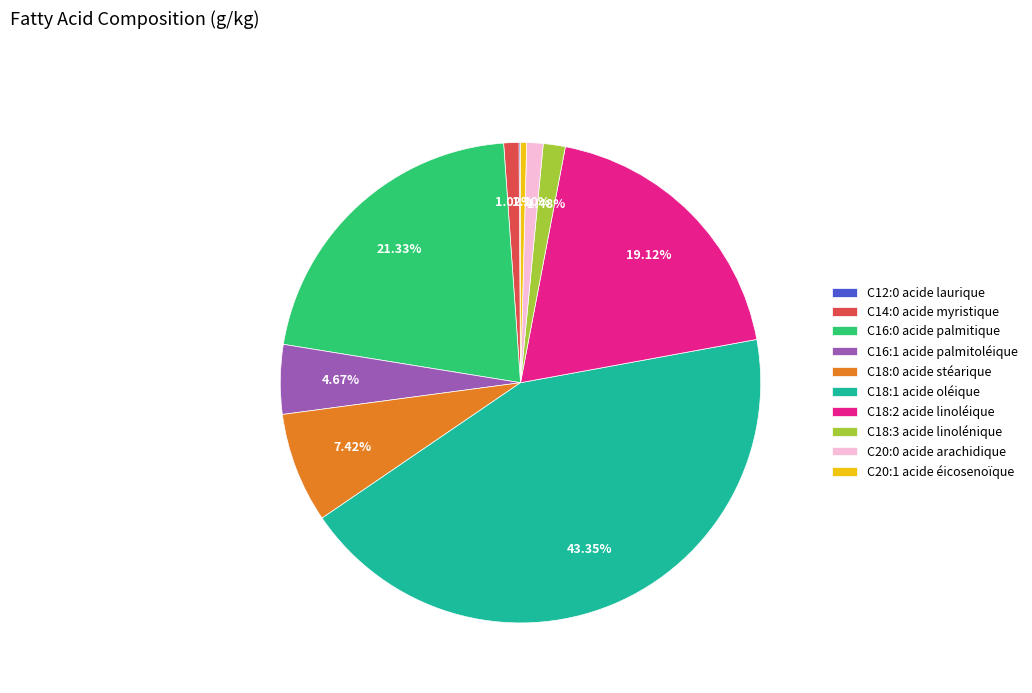

What percentage is the C16:1 acide palmitoléique slice, to the nearest percent?

5%